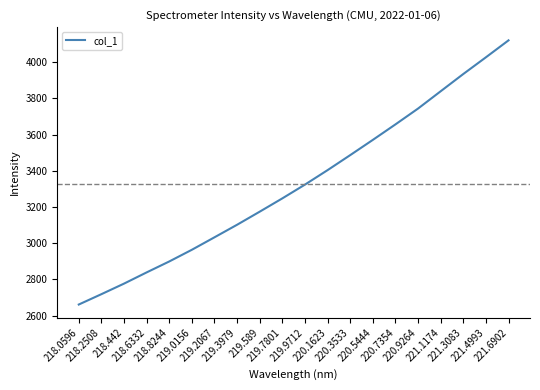

List the labels in order of value, smallest first.

218.0596, 218.2508, 218.442, 218.6332, 218.8244, 219.0156, 219.2067, 219.3979, 219.589, 219.7801, 219.9712, 220.1623, 220.3533, 220.5444, 220.7354, 220.9264, 221.1174, 221.3083, 221.4993, 221.6902